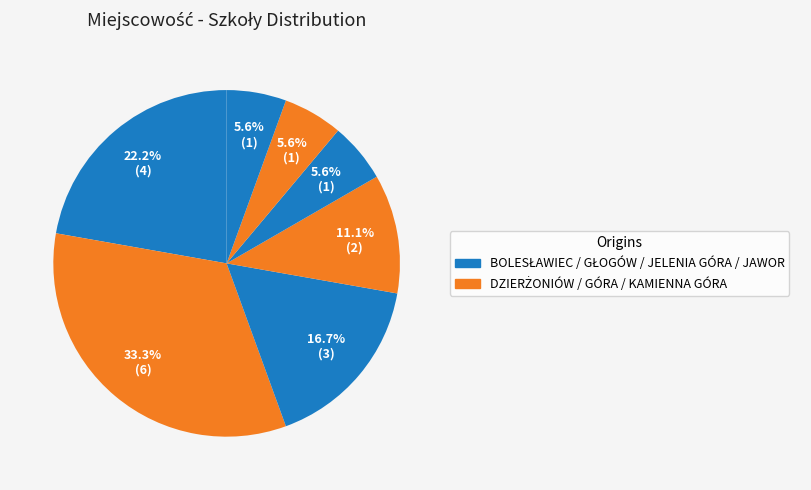

To the nearest percent, what is the average slice percentage?

14%